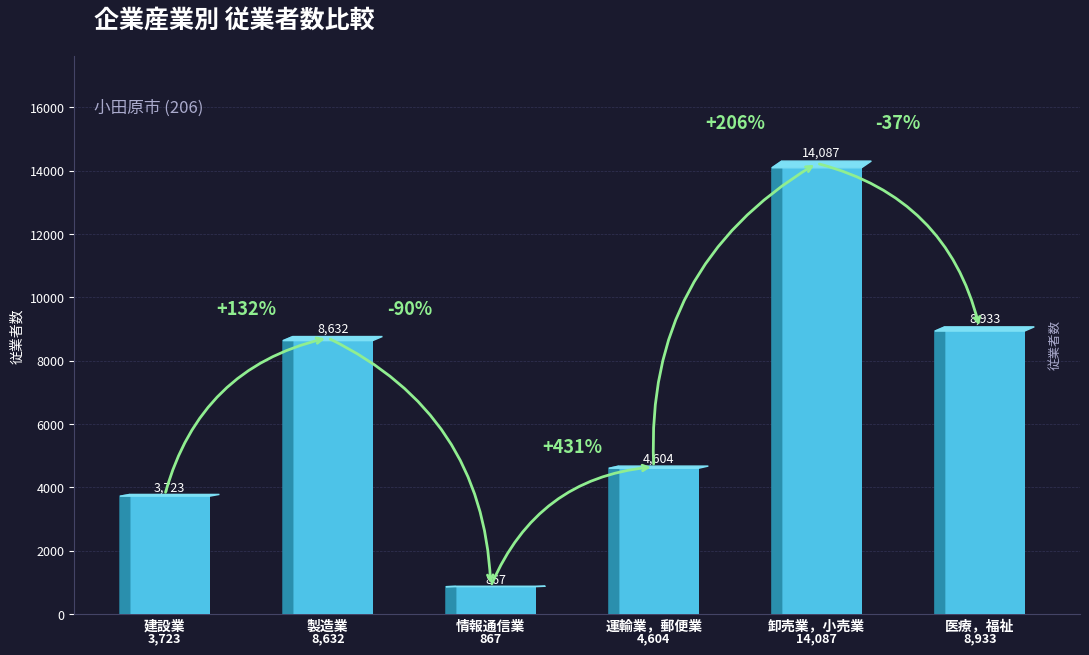

List the labels in order of value, smallest first.

情報通信業, 建設業, 運輸業，郵便業, 製造業, 医療，福祉, 卸売業，小売業